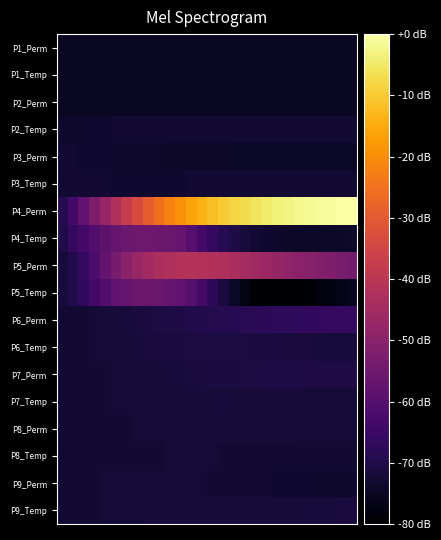

Reading left to right, list all the values displayed in this chart.

P1_Perm: -74.8	-74.8	-74.8	-74.8	-74.8	-74.8	-74.8	-74.8	-74.8	-74.8	-74.8	-74.8	-74.8	-74.8	-74.8	-74.8	-74.8	-74.8	-74.8	-74.8	-74.8	-74.8	-74.8	-74.8	-74.8	-74.8	-74.8	-74.8
P1_Temp: -74.8	-74.8	-74.8	-74.8	-74.8	-74.8	-74.8	-74.8	-74.8	-74.8	-74.8	-74.8	-74.8	-74.8	-74.8	-74.8	-74.8	-74.8	-74.8	-74.8	-74.8	-74.8	-74.8	-74.8	-74.8	-74.8	-74.8	-74.8
P2_Perm: -74.9	-74.9	-74.8	-74.8	-74.8	-74.8	-74.8	-74.8	-74.8	-74.8	-74.8	-74.8	-74.8	-74.8	-74.8	-74.8	-74.8	-74.8	-74.8	-74.8	-74.8	-74.8	-74.8	-74.8	-74.8	-74.8	-74.8	-74.8
P2_Temp: -73.7	-73.6	-73.4	-73.2	-73.1	-73.1	-73.0	-72.9	-72.8	-72.7	-72.7	-72.7	-72.7	-72.7	-72.7	-72.7	-72.7	-72.7	-72.7	-72.7	-72.7	-72.7	-72.7	-72.7	-72.7	-72.7	-72.7	-72.7
P3_Perm: -72.8	-73.0	-73.1	-73.3	-73.4	-73.6	-73.7	-73.8	-73.9	-74.0	-74.1	-74.1	-74.2	-74.3	-74.3	-74.4	-74.4	-74.4	-74.5	-74.5	-74.5	-74.5	-74.5	-74.5	-74.5	-74.5	-74.5	-74.5
P3_Temp: -72.8	-72.9	-73.0	-73.0	-73.1	-73.1	-73.2	-73.2	-73.2	-73.2	-73.2	-73.2	-73.1	-72.9	-72.9	-72.8	-72.7	-72.7	-72.6	-72.6	-72.6	-72.6	-72.6	-72.6	-72.6	-72.6	-72.6	-72.6
P4_Perm: -69.0	-63.6	-58.1	-52.6	-47.3	-42.3	-37.6	-33.2	-29.2	-25.5	-22.1	-19.1	-16.4	-14.0	-11.9	-10.0	-8.3	-6.9	-5.6	-4.5	-3.6	-2.8	-2.1	-1.6	-1.1	-0.6	-0.3	0.0
P4_Temp: -70.0	-66.3	-63.2	-60.6	-58.6	-57.1	-56.1	-55.6	-55.4	-55.6	-56.1	-56.8	-59.8	-63.5	-66.4	-68.6	-70.3	-71.6	-72.6	-73.3	-73.8	-74.1	-74.3	-74.4	-74.4	-74.3	-74.2	-74.1
P5_Perm: -71.9	-69.6	-66.1	-62.1	-57.8	-53.6	-49.9	-47.0	-44.8	-43.3	-42.3	-41.7	-41.6	-41.7	-42.1	-42.8	-43.6	-44.5	-45.5	-46.5	-47.6	-48.6	-49.6	-50.6	-51.5	-52.4	-53.2	-54.0
P5_Temp: -71.9	-69.7	-66.8	-63.7	-60.8	-58.4	-56.7	-55.9	-55.8	-56.2	-57.0	-58.1	-60.2	-63.6	-67.6	-71.3	-74.6	-77.1	-78.8	-79.7	-80.0	-79.8	-79.4	-78.8	-78.0	-77.2	-76.4	-75.5
P6_Perm: -72.7	-72.6	-72.5	-72.4	-72.2	-72.0	-71.7	-71.4	-71.1	-70.8	-70.4	-70.1	-69.8	-69.4	-69.1	-68.8	-68.5	-68.2	-67.9	-67.7	-67.4	-67.2	-67.0	-66.8	-66.6	-66.4	-66.2	-66.1
P6_Temp: -72.7	-72.6	-72.5	-72.4	-72.3	-72.1	-71.9	-71.7	-71.5	-71.4	-71.2	-71.0	-70.9	-70.8	-70.8	-70.8	-70.8	-70.9	-71.0	-71.1	-71.2	-71.3	-71.4	-71.5	-71.6	-71.7	-71.7	-71.8
P7_Perm: -72.7	-72.7	-72.6	-72.6	-72.5	-72.4	-72.3	-72.2	-72.1	-71.9	-71.8	-71.6	-71.5	-71.4	-71.2	-71.1	-71.0	-70.8	-70.7	-70.6	-70.5	-70.4	-70.3	-70.3	-70.2	-70.1	-70.1	-70.0
P7_Temp: -72.7	-72.7	-72.6	-72.6	-72.5	-72.5	-72.4	-72.3	-72.2	-72.2	-72.1	-72.0	-71.9	-71.9	-71.9	-71.9	-71.9	-71.9	-72.0	-72.0	-72.1	-72.1	-72.2	-72.2	-72.3	-72.3	-72.4	-72.4
P8_Perm: -72.7	-72.7	-72.7	-72.7	-72.7	-72.6	-72.5	-72.5	-72.4	-72.3	-72.3	-72.2	-72.2	-72.2	-72.1	-72.1	-72.1	-72.1	-72.1	-72.1	-72.2	-72.2	-72.2	-72.2	-72.3	-72.3	-72.3	-72.4
P8_Temp: -72.7	-72.7	-72.7	-72.7	-72.7	-72.6	-72.6	-72.6	-72.5	-72.5	-72.5	-72.5	-72.5	-72.5	-72.5	-72.5	-72.6	-72.6	-72.7	-72.7	-72.8	-72.8	-72.8	-72.9	-72.9	-72.9	-72.9	-72.9
P9_Perm: -72.7	-72.6	-72.6	-72.5	-72.5	-72.4	-72.3	-72.3	-72.2	-72.2	-72.2	-72.3	-72.3	-72.4	-72.5	-72.6	-72.7	-72.9	-73.0	-73.1	-73.2	-73.3	-73.4	-73.4	-73.5	-73.5	-73.5	-73.5
P9_Temp: -72.7	-72.6	-72.6	-72.5	-72.5	-72.4	-72.3	-72.2	-72.2	-72.1	-72.1	-72.0	-72.0	-72.0	-72.0	-72.0	-72.0	-72.0	-72.0	-72.0	-72.0	-72.0	-71.9	-71.8	-71.7	-71.6	-71.5	-71.4